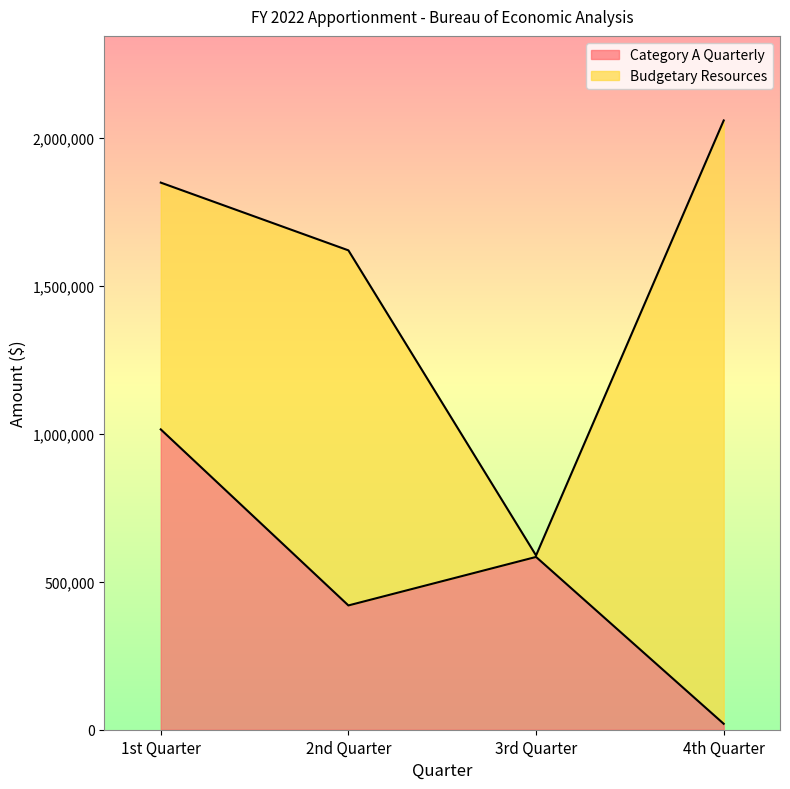

Reading left to right, what are the values for Category A Quarterly?

1st Quarter=1015000	2nd Quarter=420000	3rd Quarter=583901	4th Quarter=20013